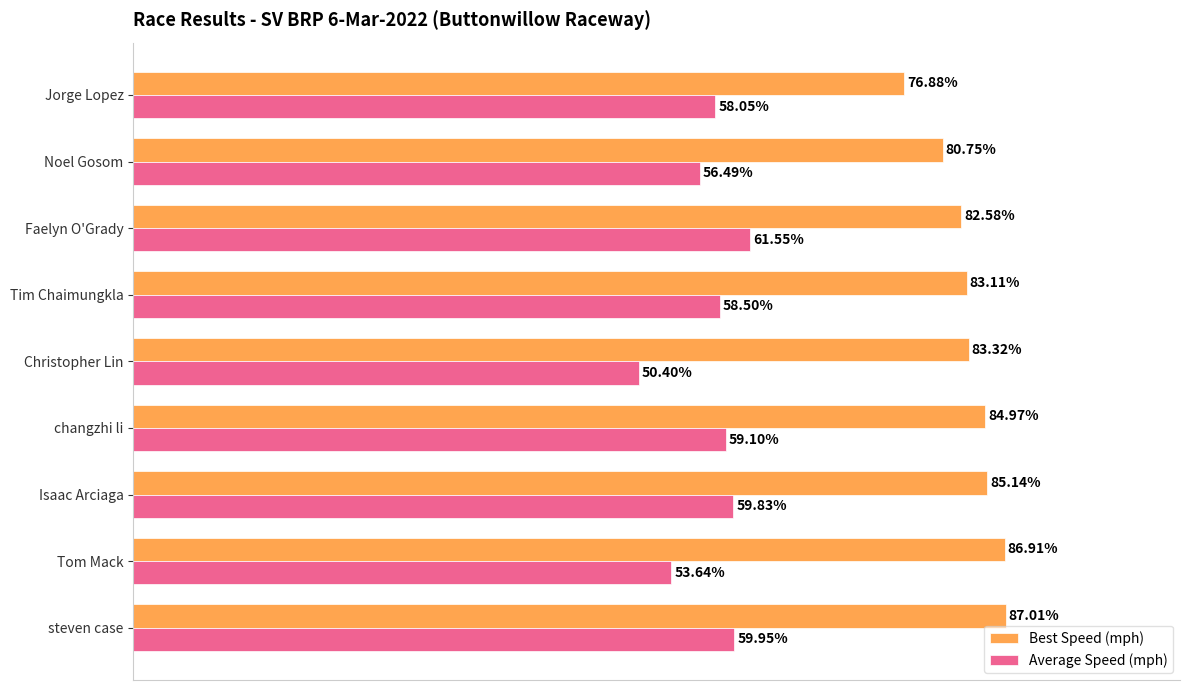

At which category is the sum across all series the highest?

steven case